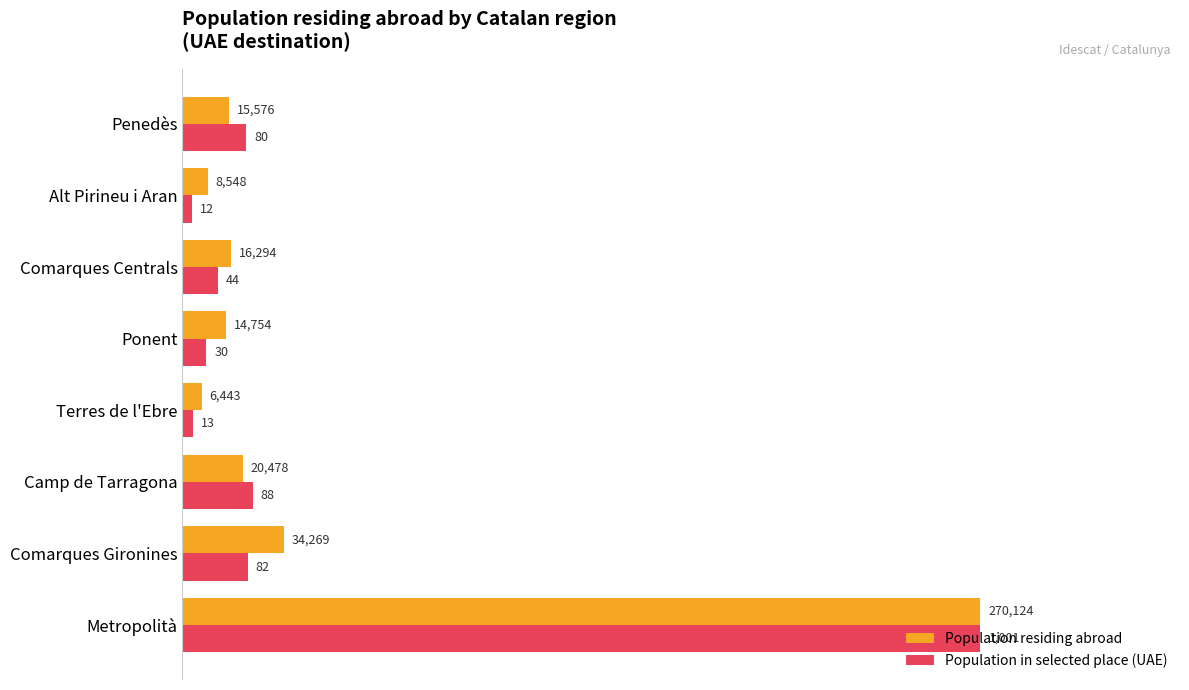

List the labels in order of Population residing abroad value, smallest first.

Terres de l'Ebre, Alt Pirineu i Aran, Ponent, Penedès, Comarques Centrals, Camp de Tarragona, Comarques Gironines, Metropolità